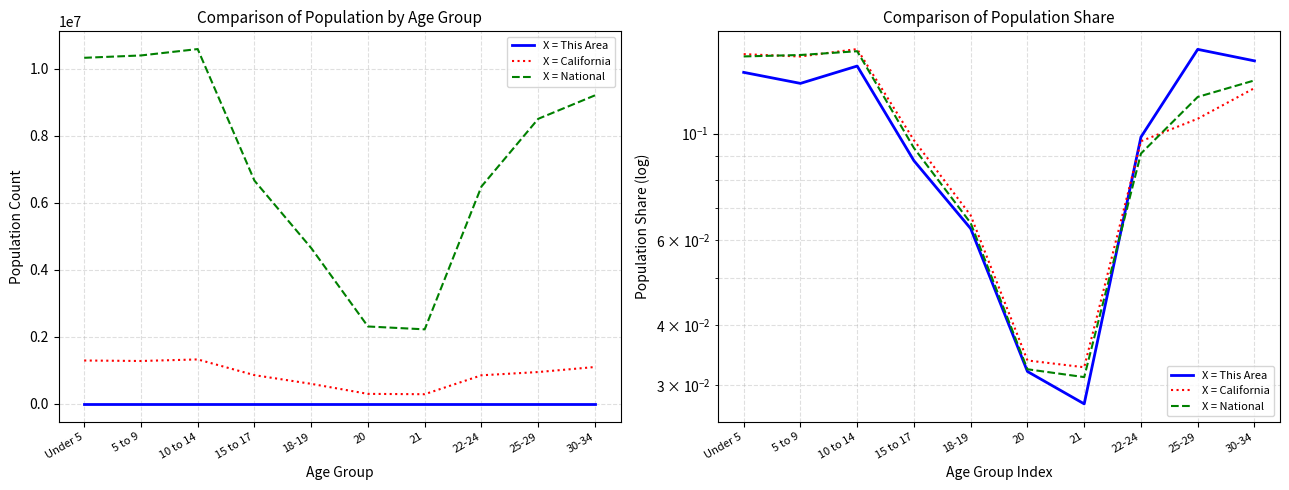

Is this an area chart (filled region under the line)?

No